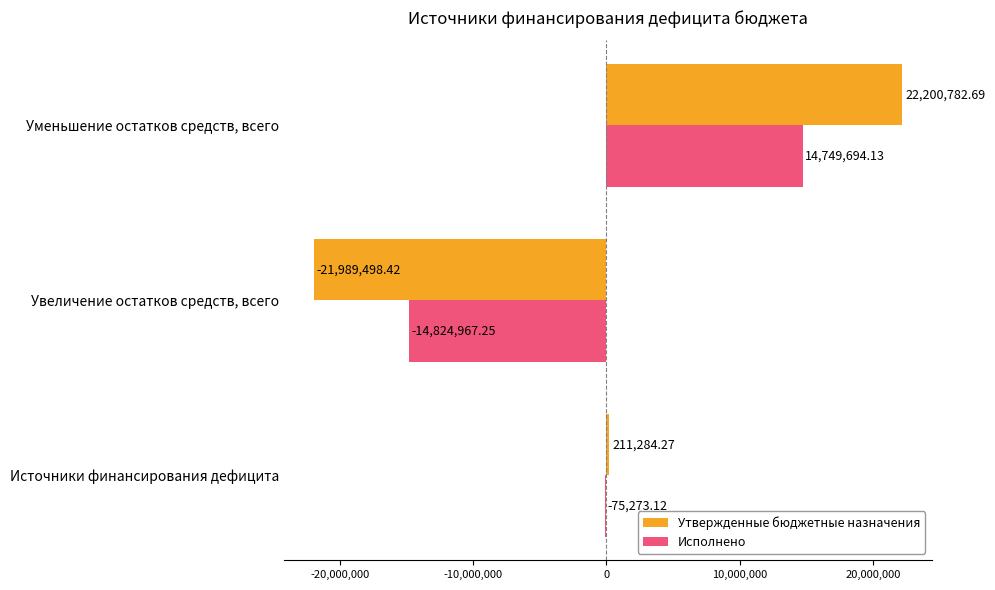

What is the sum of all Исполнено values?

-150546.2